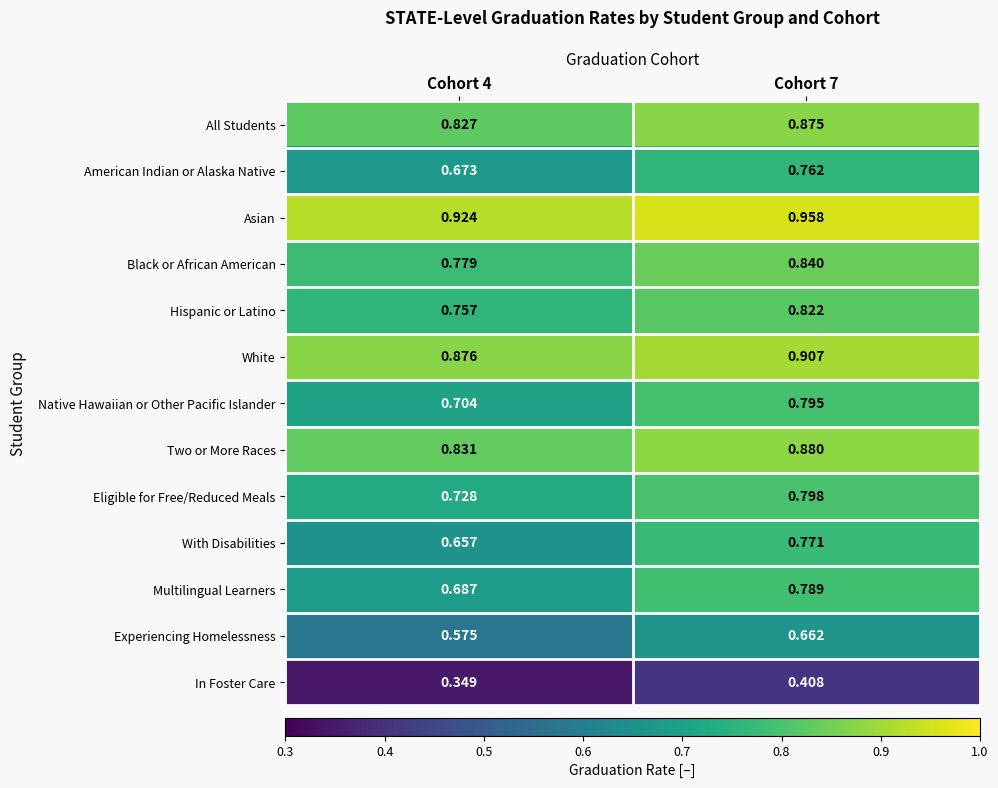

Between Cohort 4 and Cohort 7, which series saw the biggest shift?

With Disabilities